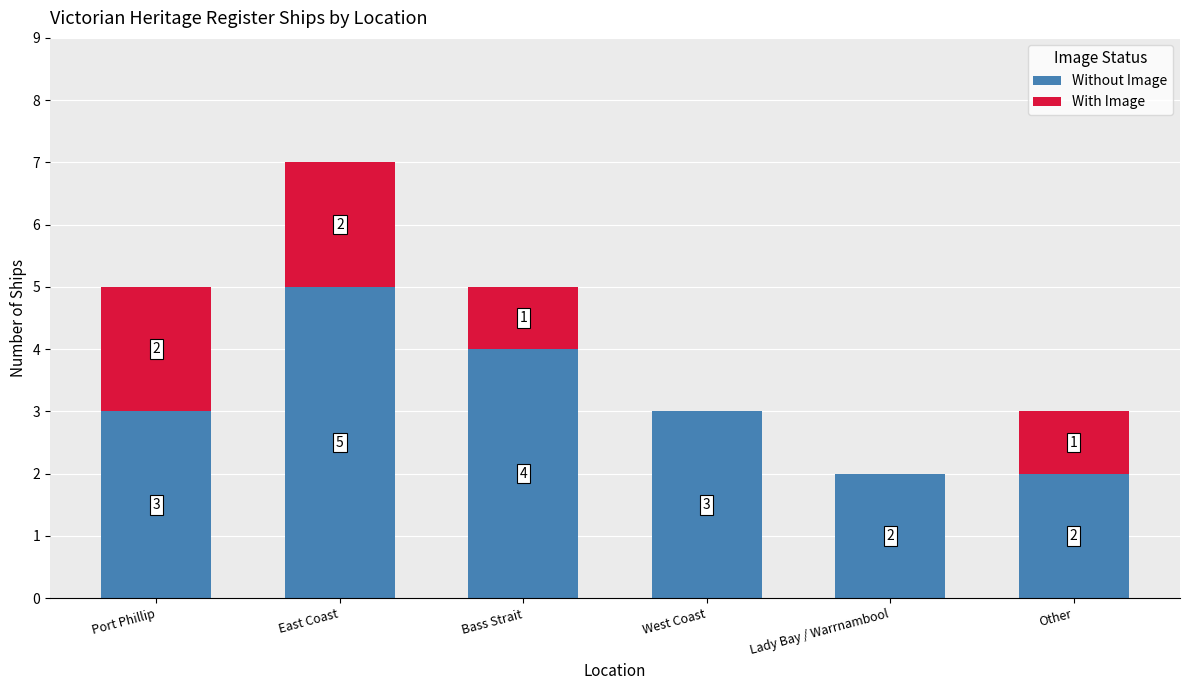

What is the sum of all Without Image values?

19